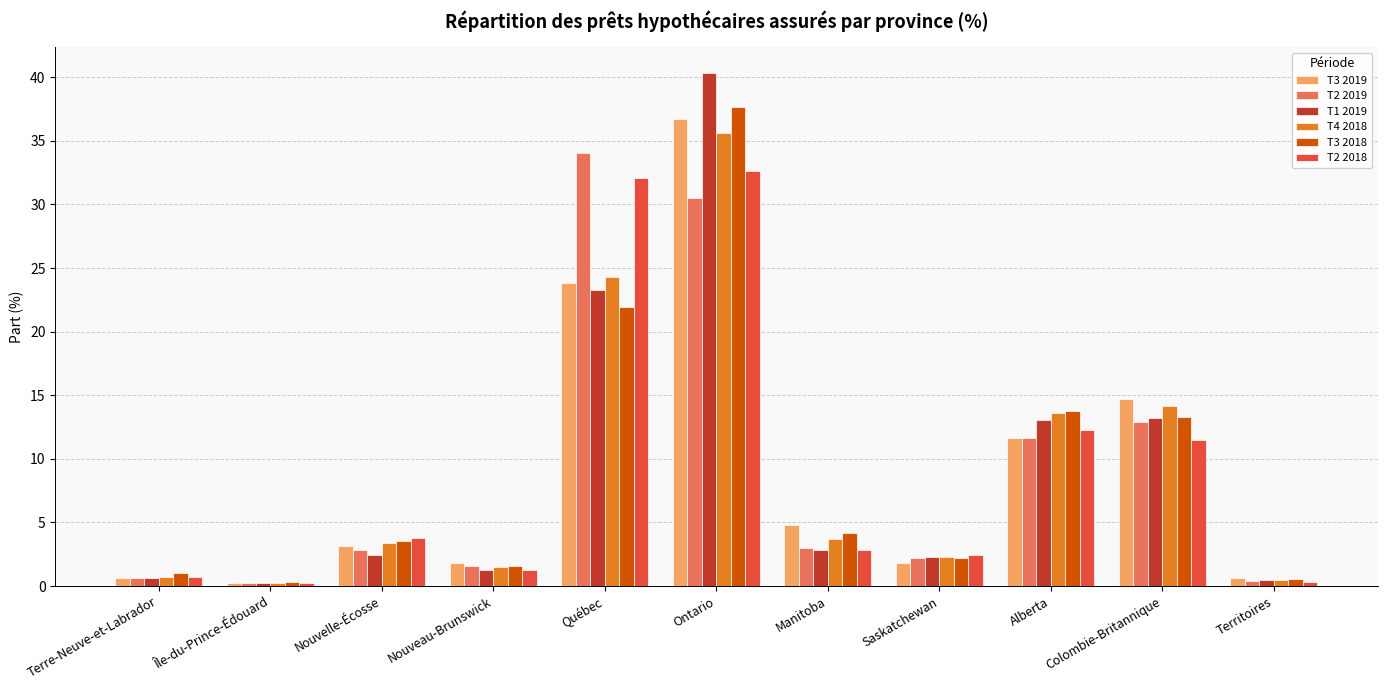

What is the sum of all T1 2019 values?

100.0